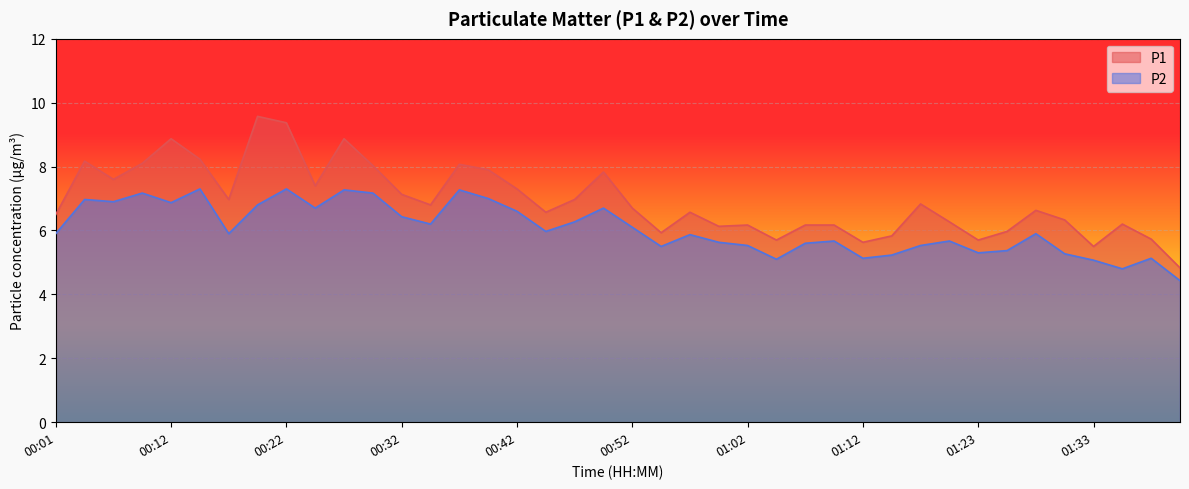

At which category does P1 reach its first local peak?

00:04